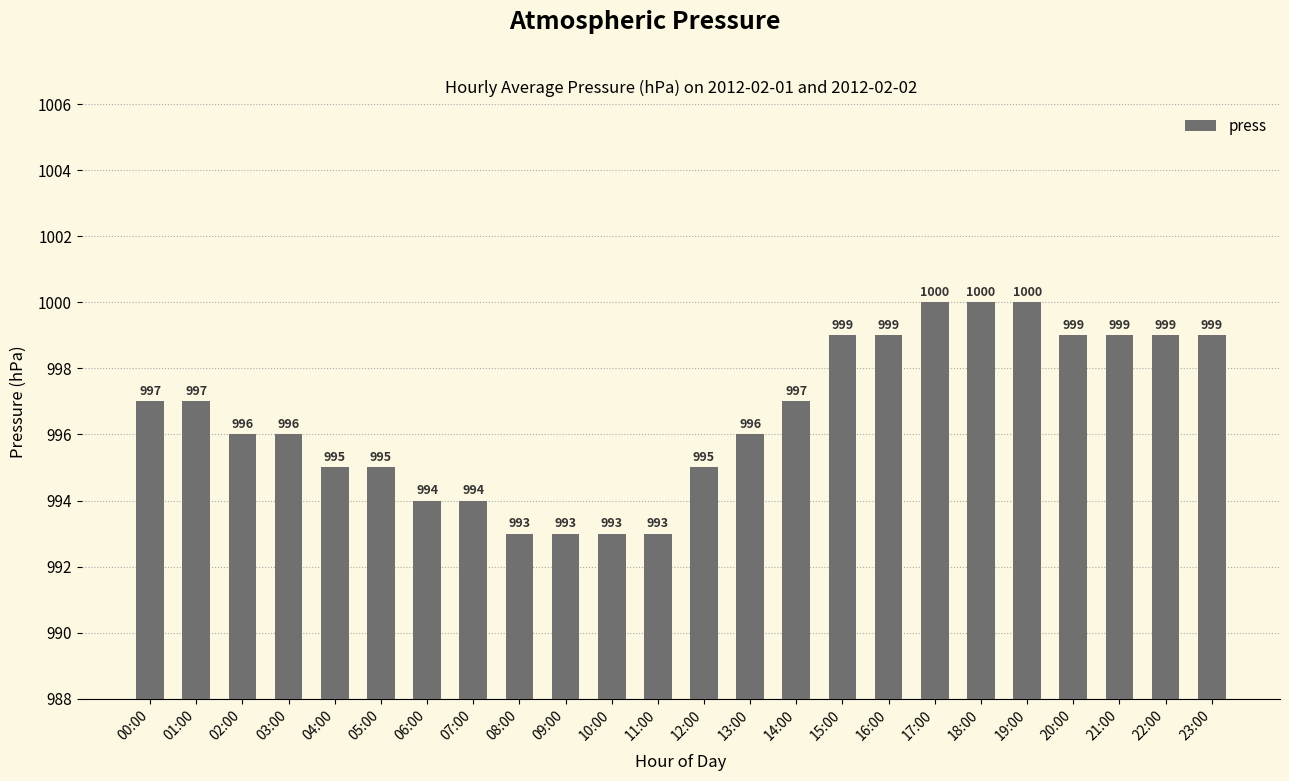

Count the number of data series in this chart.

1